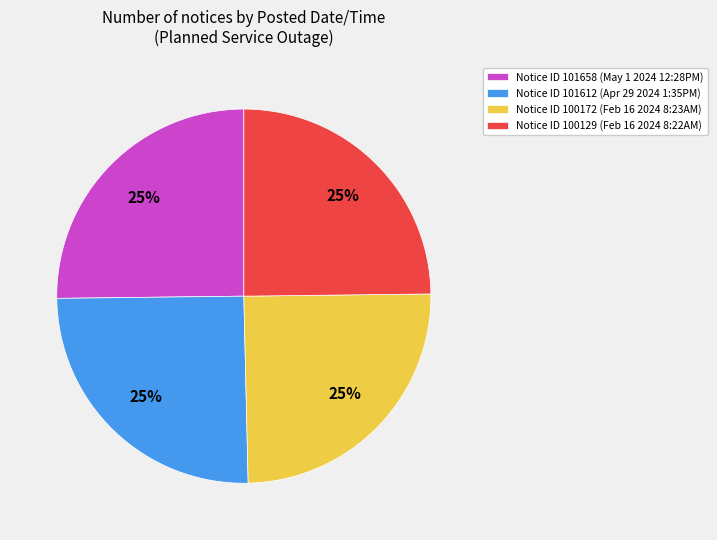

What percentage is the Notice ID 100172 (Feb 16 2024 8:23AM) slice, to the nearest percent?

25%